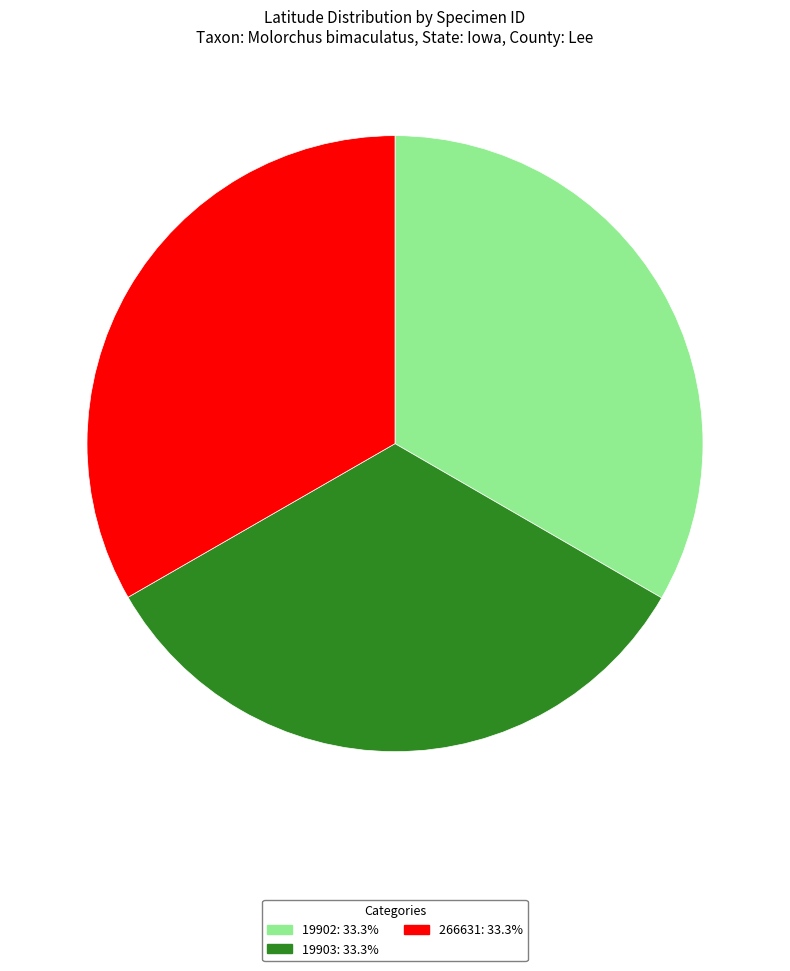

Do 266631: 33.3% and 19903: 33.3% together represent more than half of the pie?

Yes